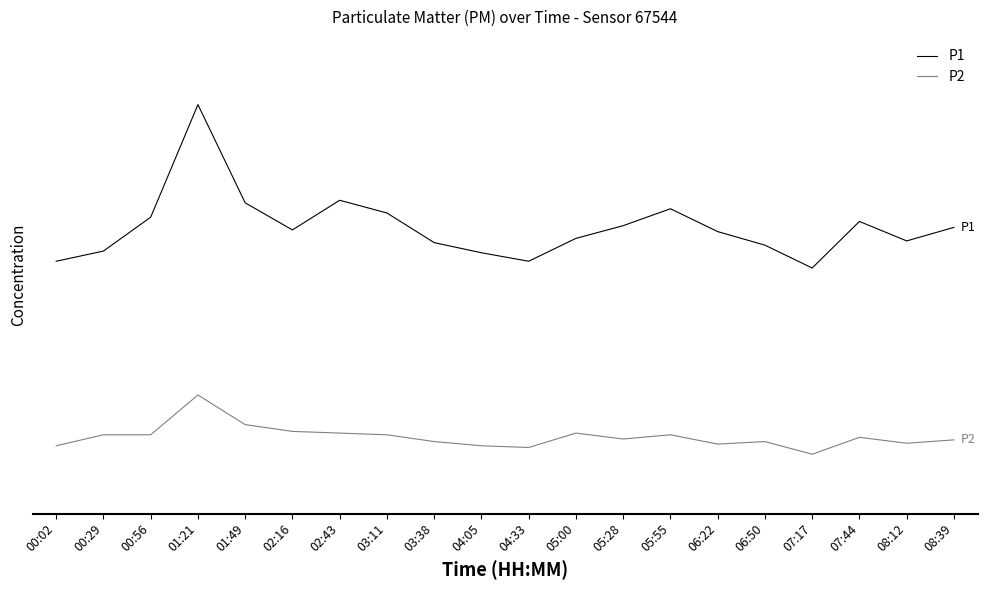

What is the maximum value for P1?

4.3